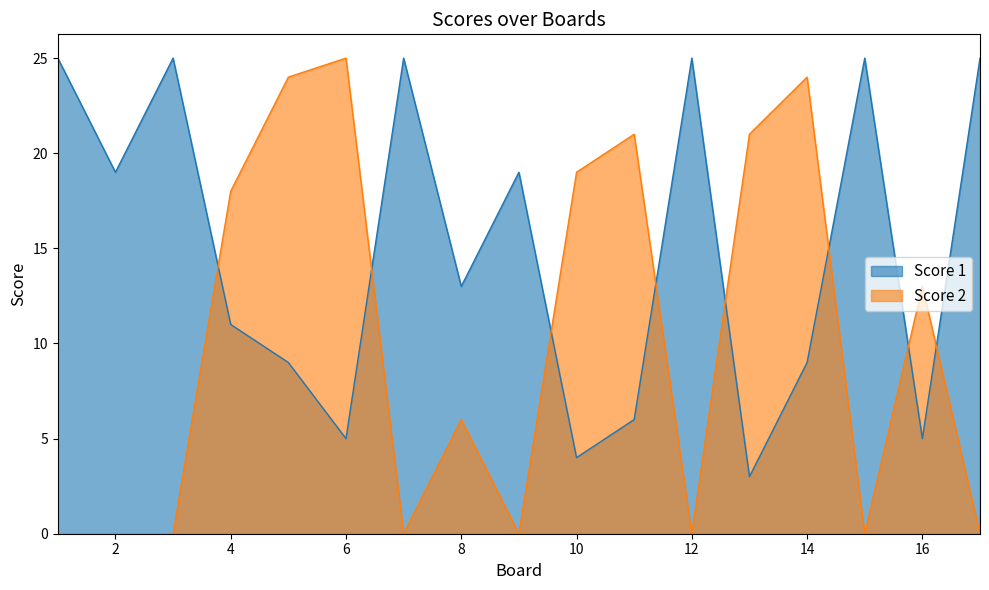

What is the average value of the Score 1 series?

15